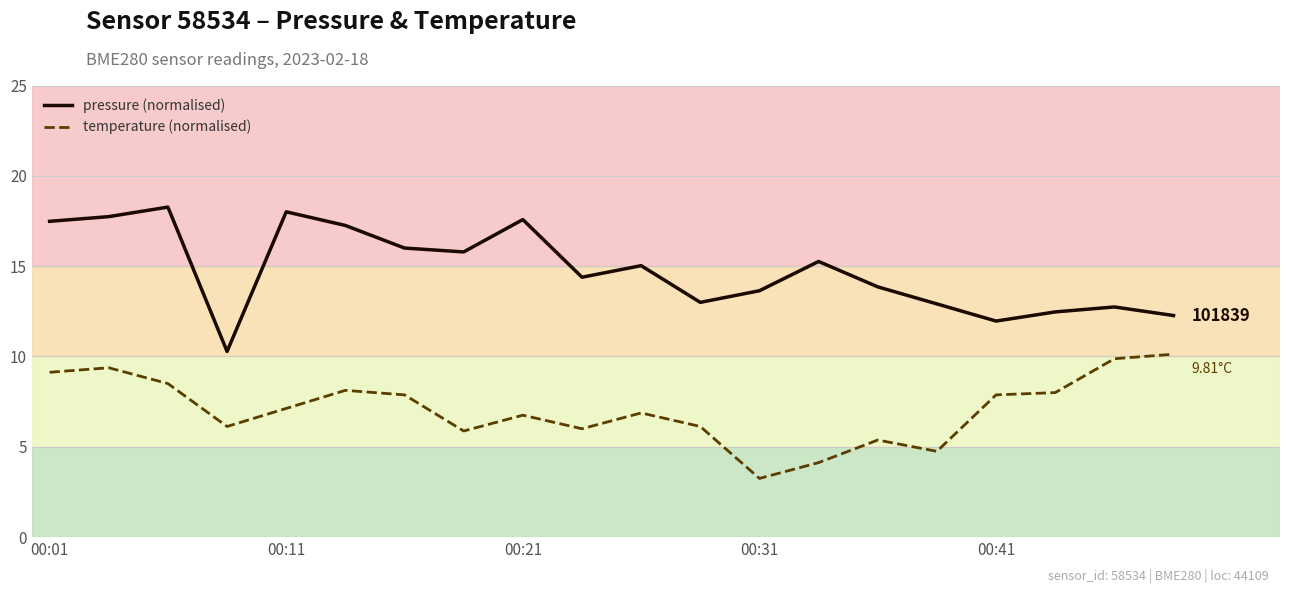

List the series in order of their overall mean, lowest first.

temperature (normalised), pressure (normalised)